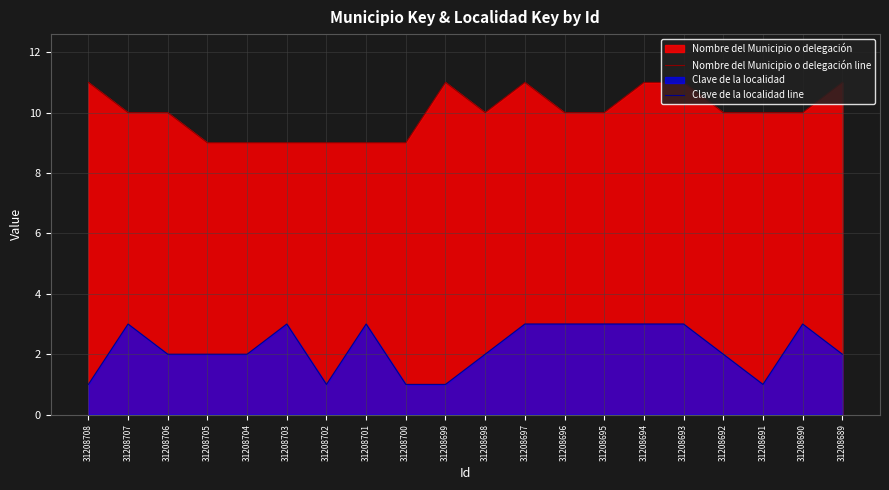

True or false: Nombre del Municipio o delegación line has more than 2 interior local peaks.

False